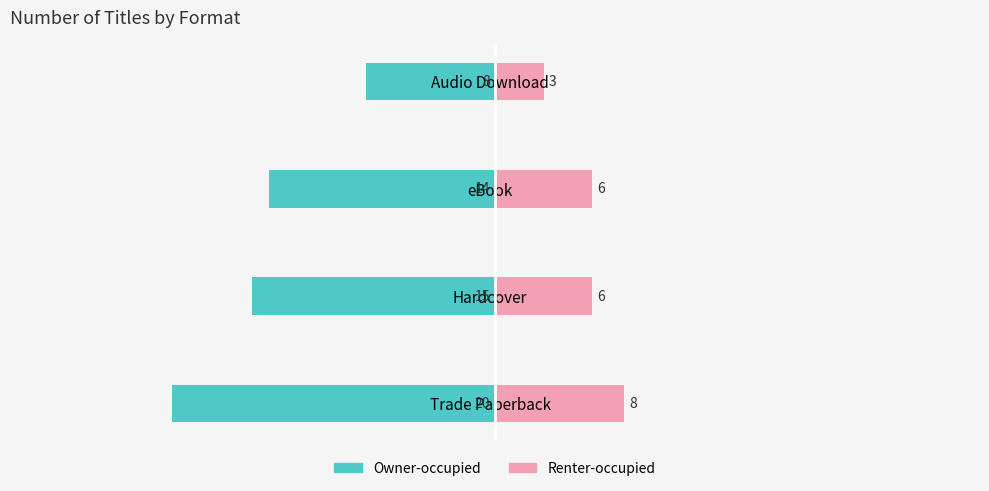

The value of Renter-occupied at Hardcover is 3. True or false?

False